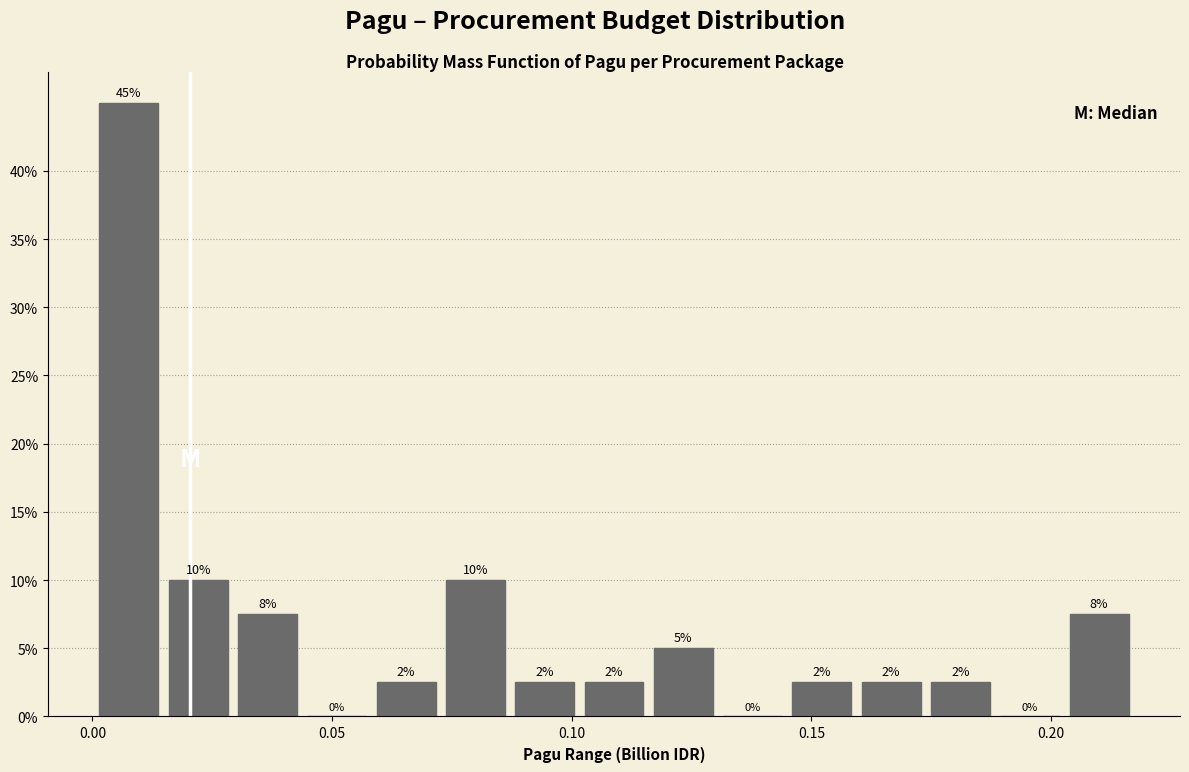

Read against the x-axis, roughly where is the centre of the tallest bar?

0.010